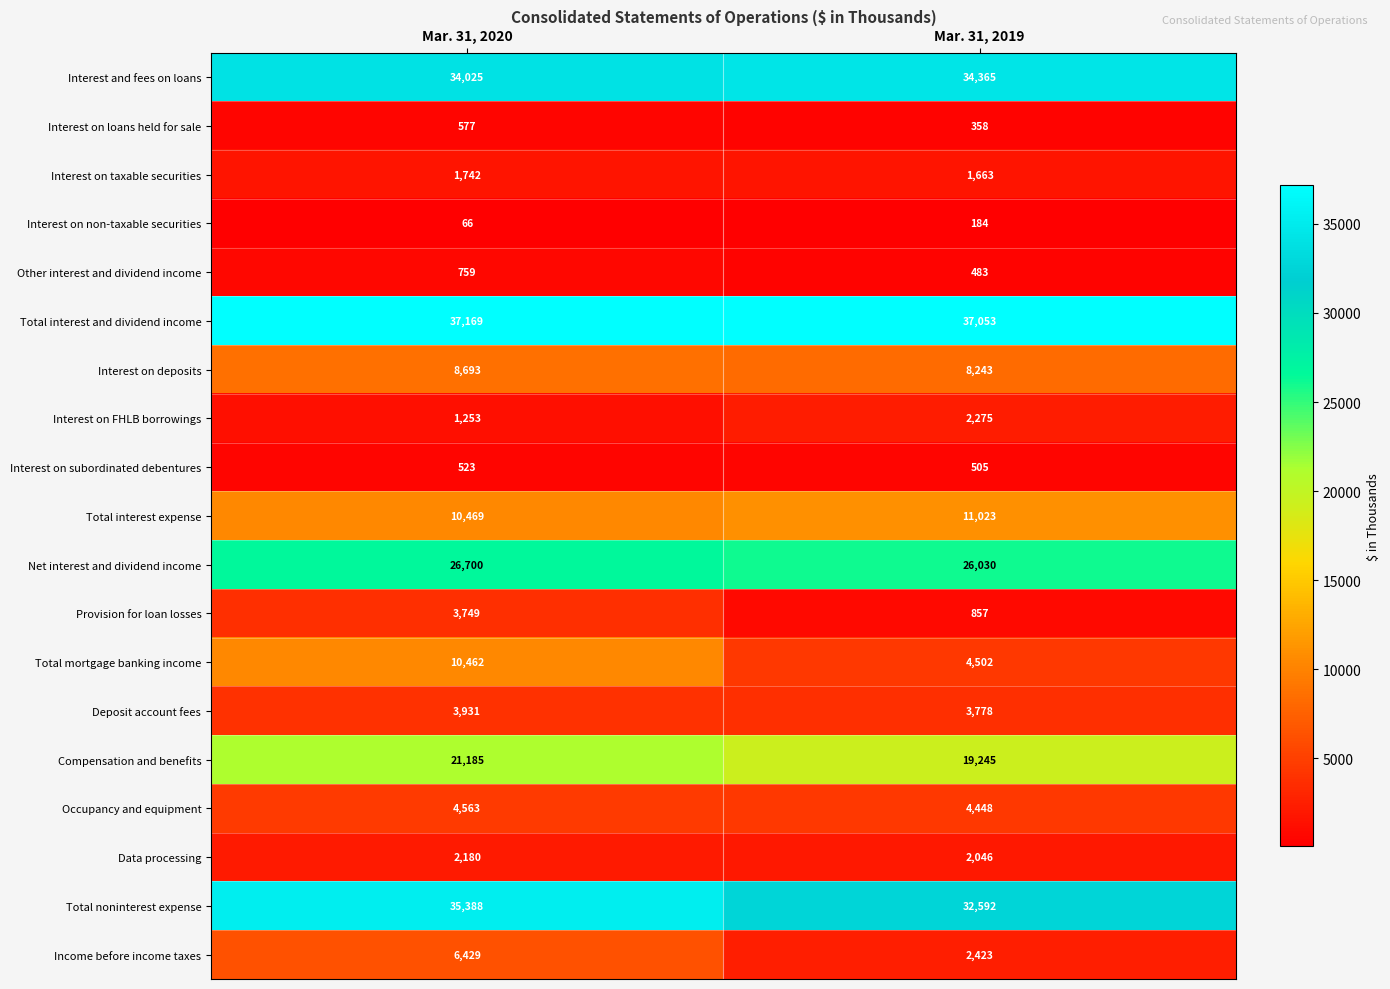

What is the sum of the Total mortgage banking income values at Mar. 31, 2019 and Mar. 31, 2020?

14964